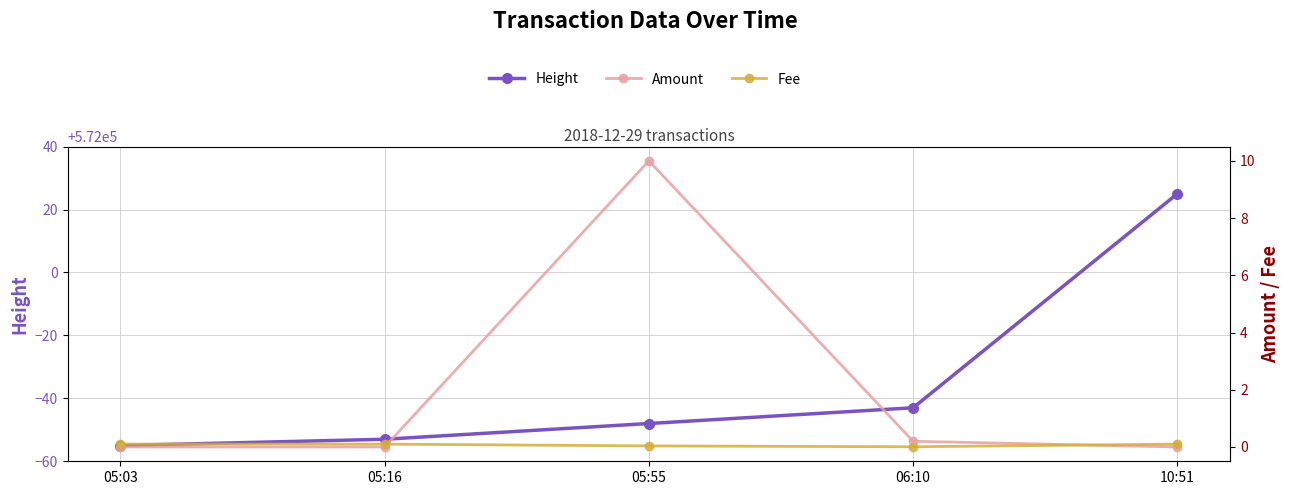

What is the total value across all series at 10:51?

572025.1